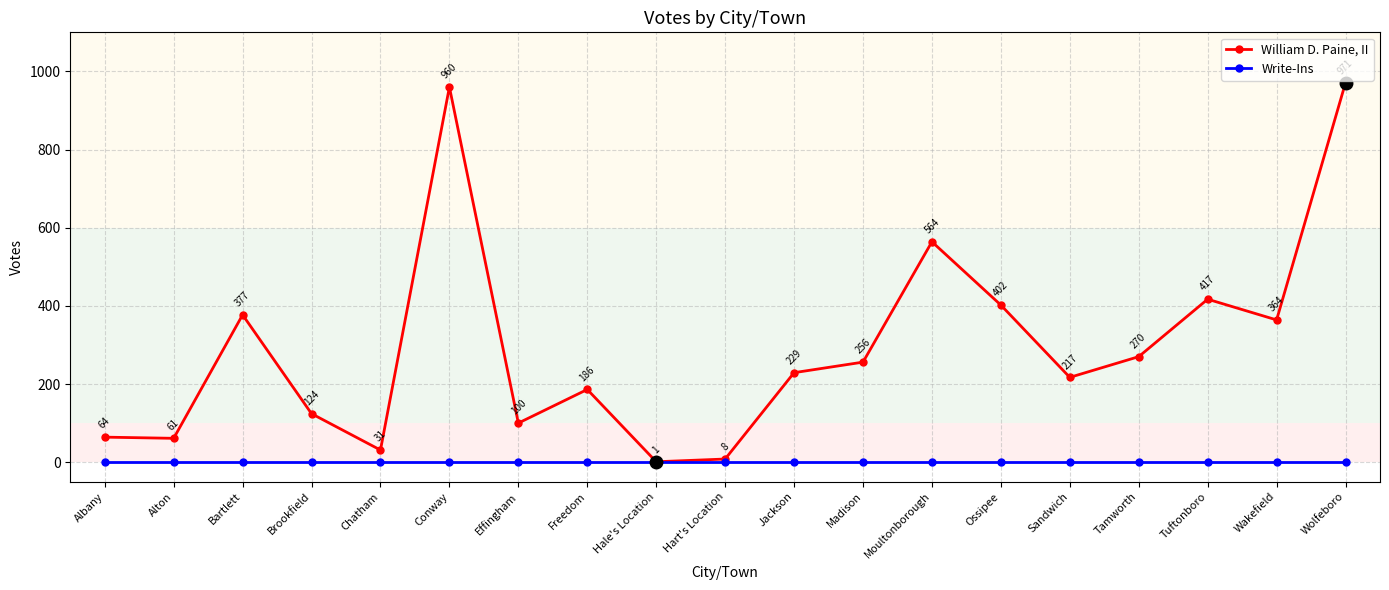

What is the approximate value of William D. Paine, II at Tamworth?

270